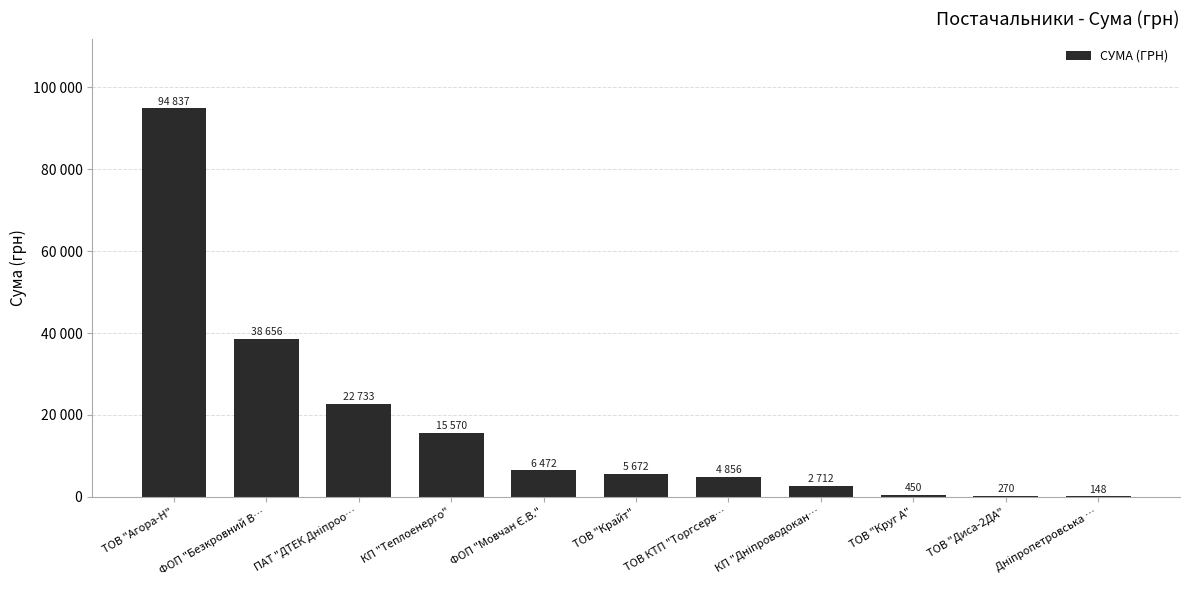

How many distinct data groups are displayed?

1